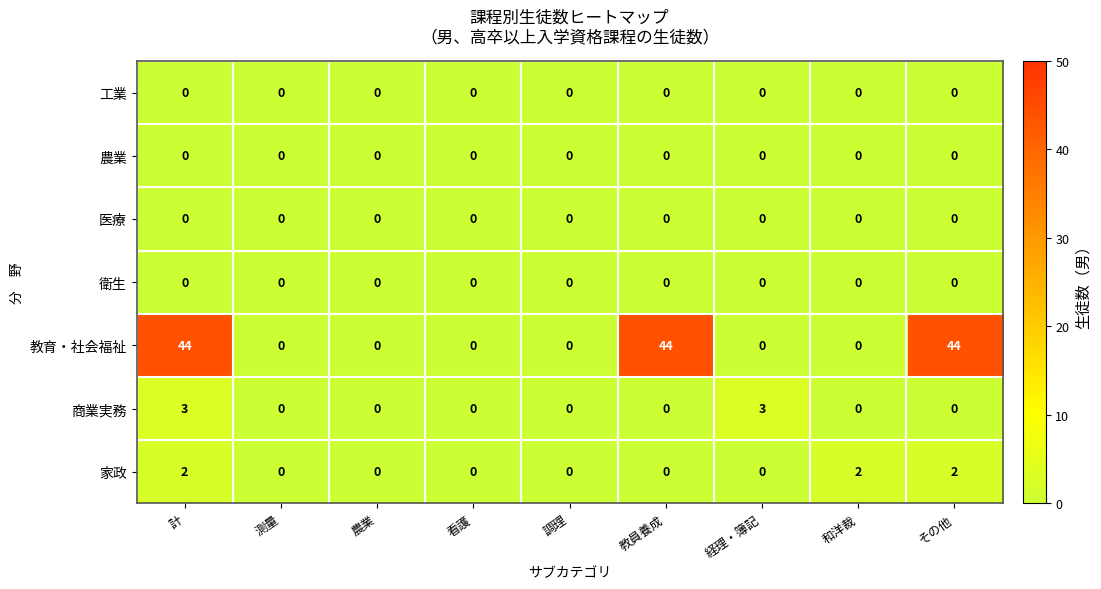

How many values in 教育・社会福祉 are above zero?

3